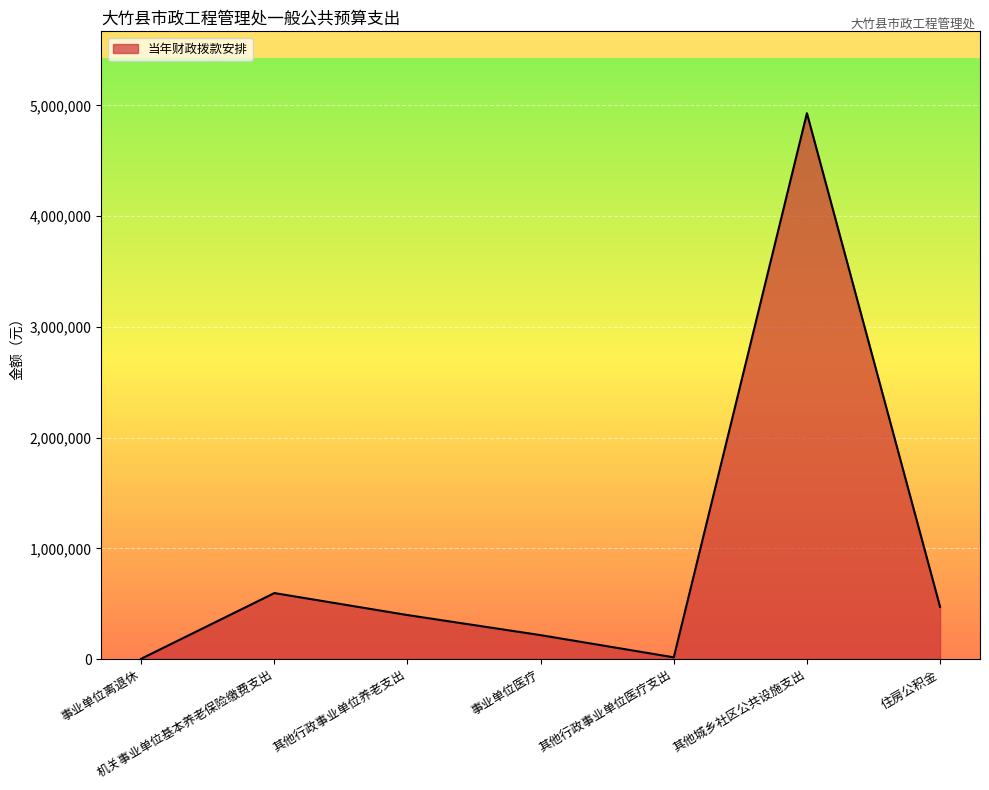

At which category does the chart reach its peak across all series?

其他城乡社区公共设施支出